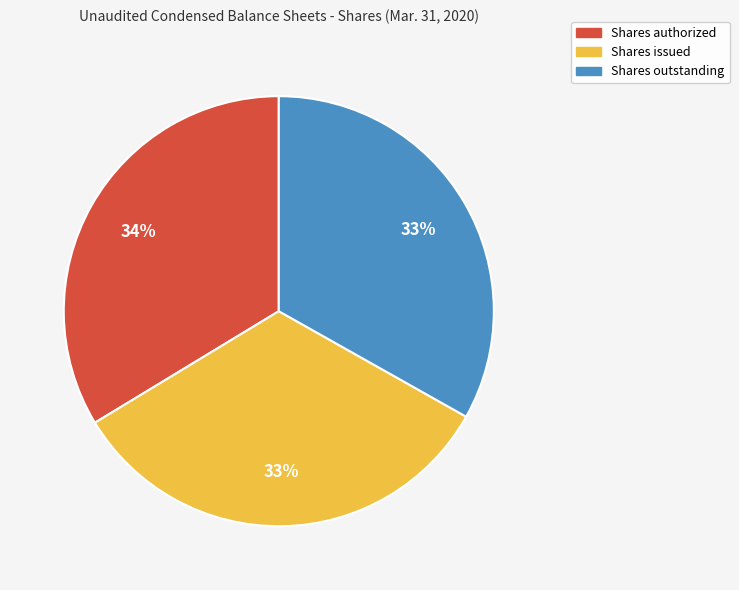

What is the ratio of the value at Shares issued to the value at Shares outstanding?

1.0